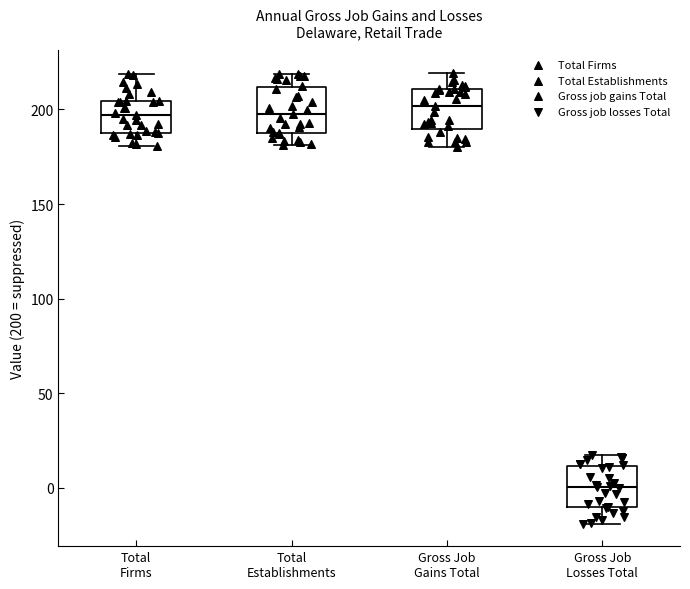

Where does the median line of the box for Total Firms sit on the y-axis? The values are not printed on the chart, so give them approximately, as read against the axis.

195